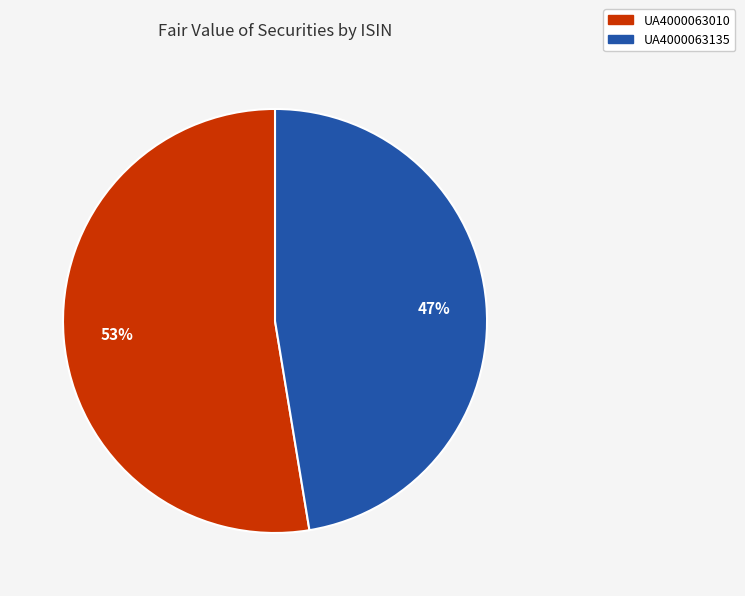

To the nearest percent, what portion does UA4000063010 represent?

53%